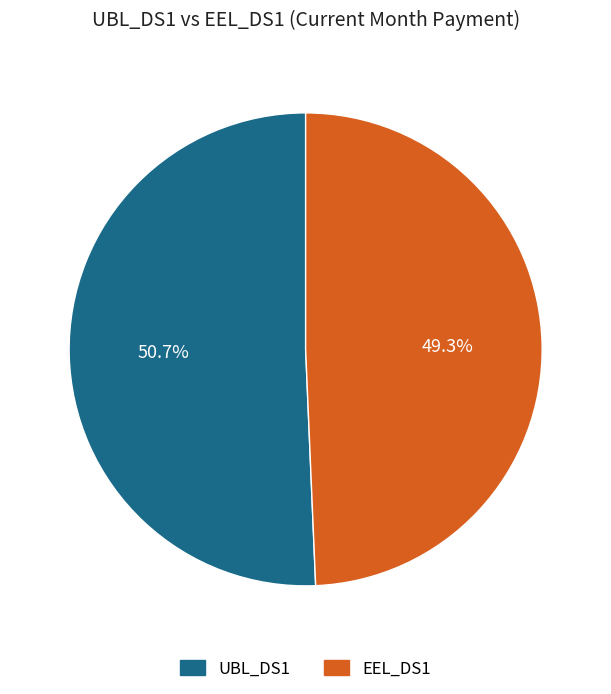

Approximately how many times larger is the value at EEL_DS1 compared to UBL_DS1?

1.0